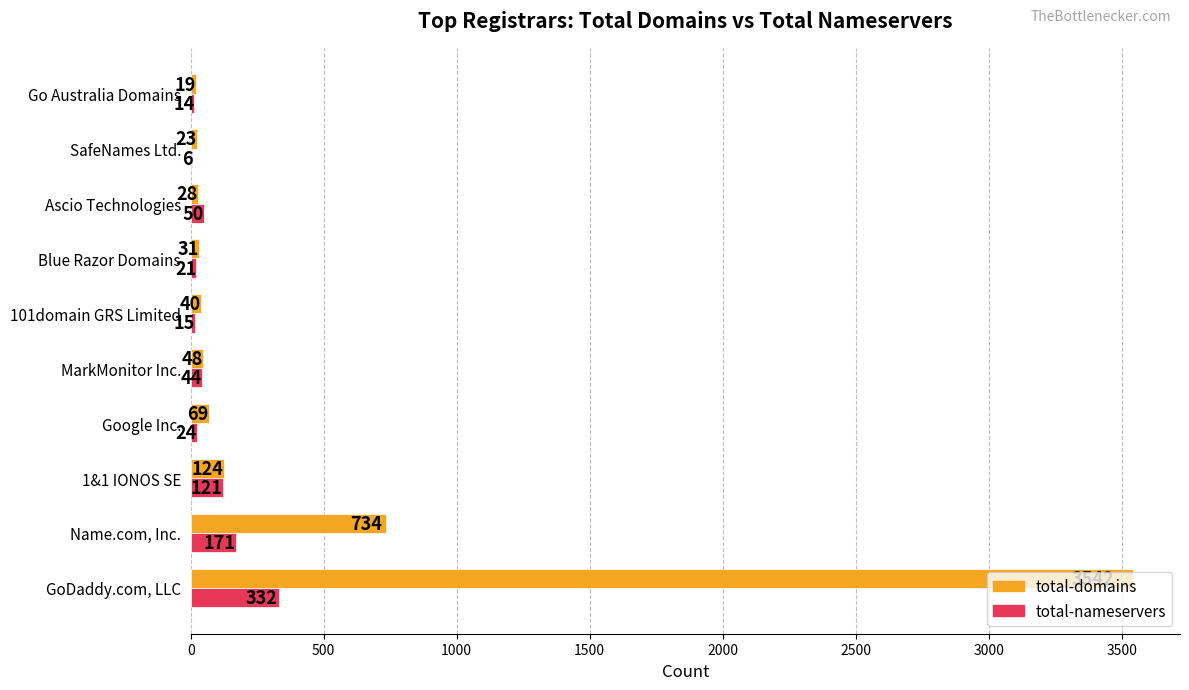

Which series changed the most between Google Inc. and SafeNames Ltd.?

total-domains